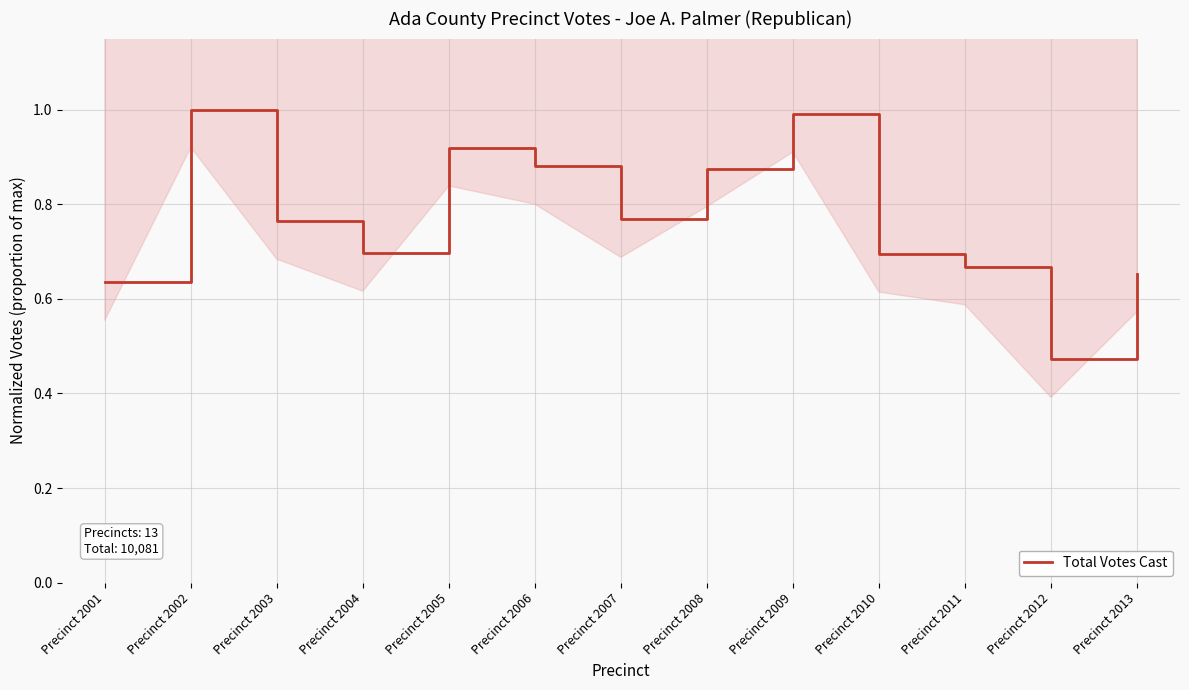

What is the value of the 10th point from the left?

0.7